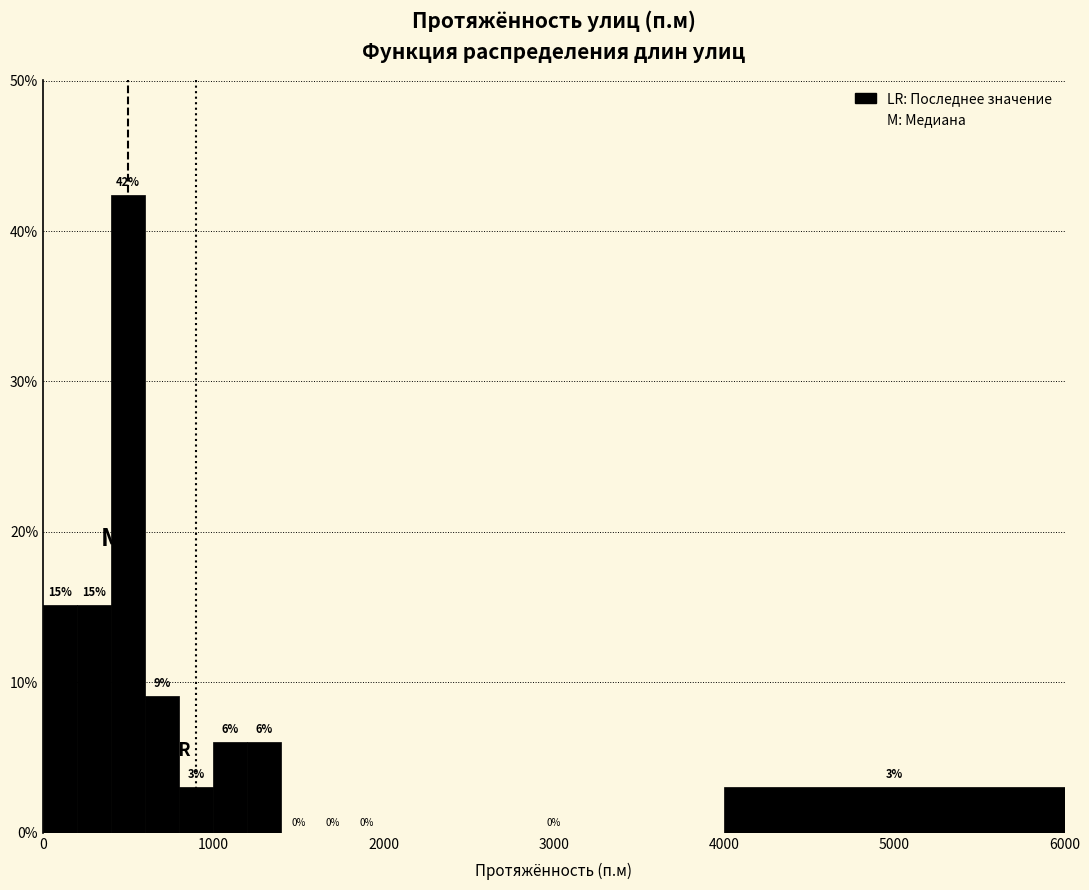

Read against the x-axis, roughly where is the centre of the tallest bar?

500